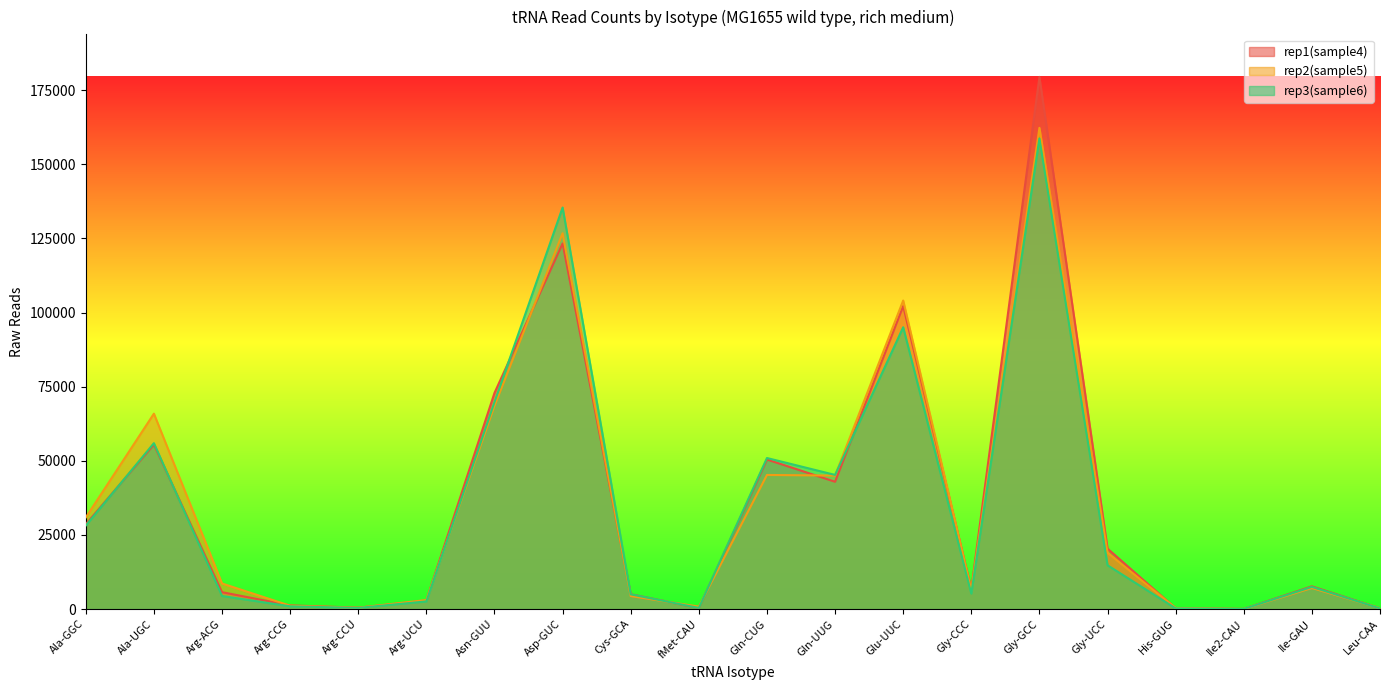

List the labels in order of rep2(sample5) value, largest first.

Gly-GCC, Asp-GUC, Glu-UUC, Asn-GUU, Ala-UGC, Gln-CUG, Gln-UUG, Ala-GGC, Gly-UCC, Arg-ACG, Ile-GAU, Gly-CCC, Cys-GCA, Arg-UCU, Arg-CCG, fMet-CAU, Arg-CCU, His-GUG, Leu-CAA, Ile2-CAU